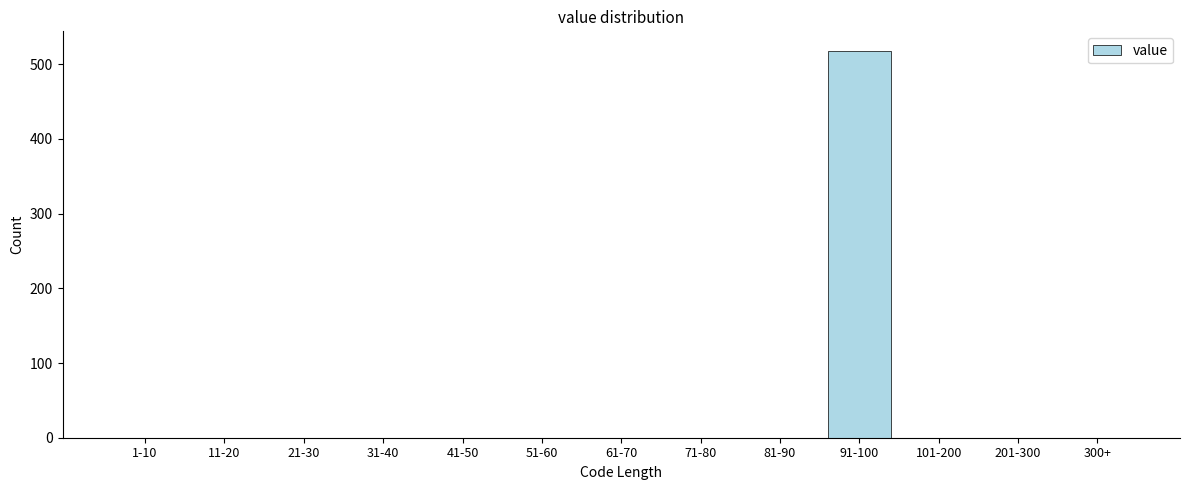

Reading left to right, transcribe all the data shown in this chart.

1-10=0	11-20=0	21-30=0	31-40=0	41-50=0	51-60=0	61-70=0	71-80=0	81-90=0	91-100=518	101-200=0	201-300=0	300+=0